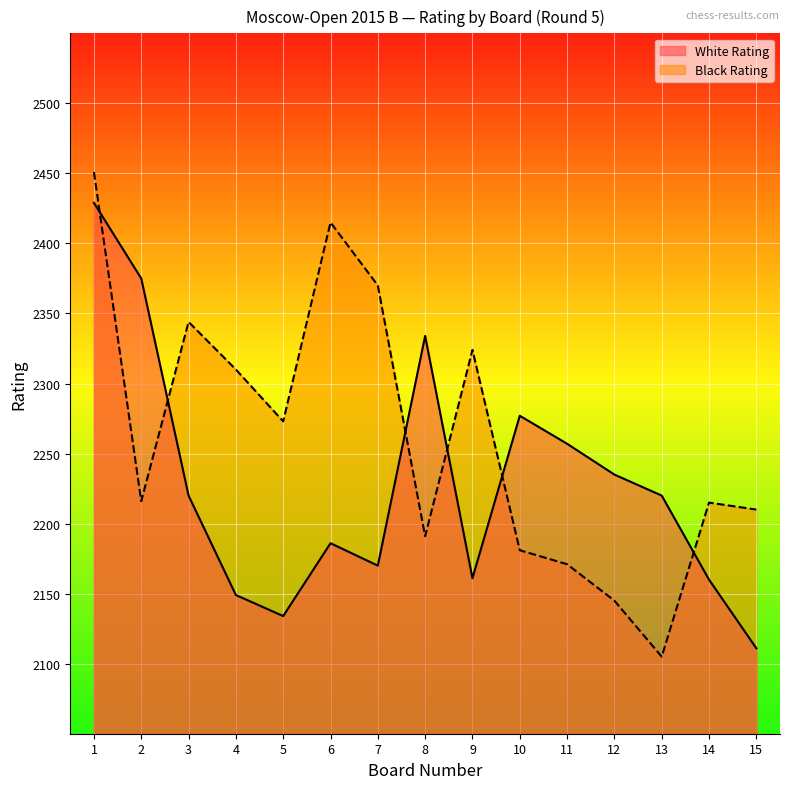

List the series in order of their overall mean, highest first.

Black Rating, White Rating